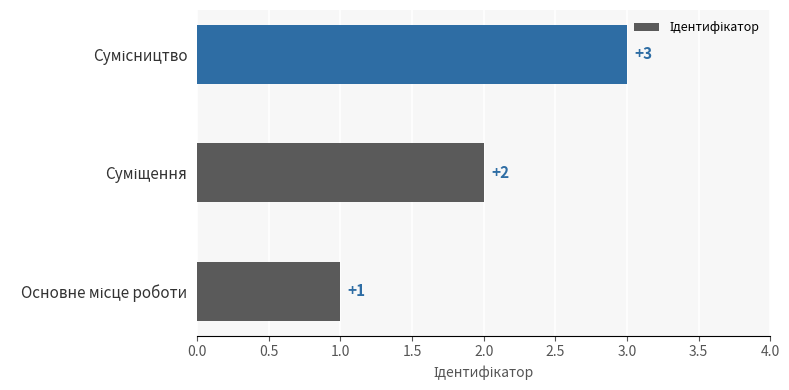

Are the bars grouped side by side (vs. stacked)?

No